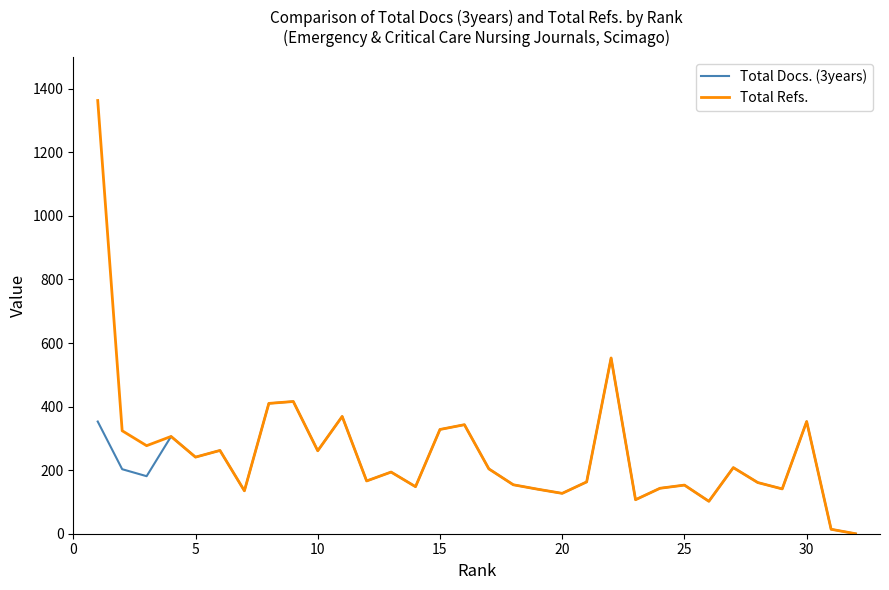

What is the highest value of the Total Refs. series?

1363